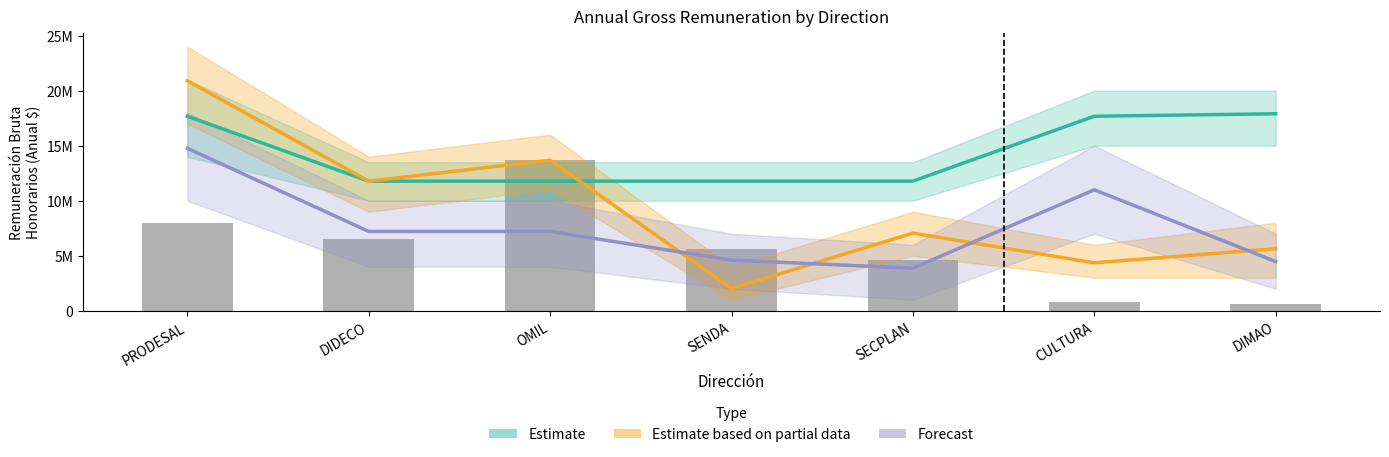

Which series has the widest spread of values?

Estimate based on partial data